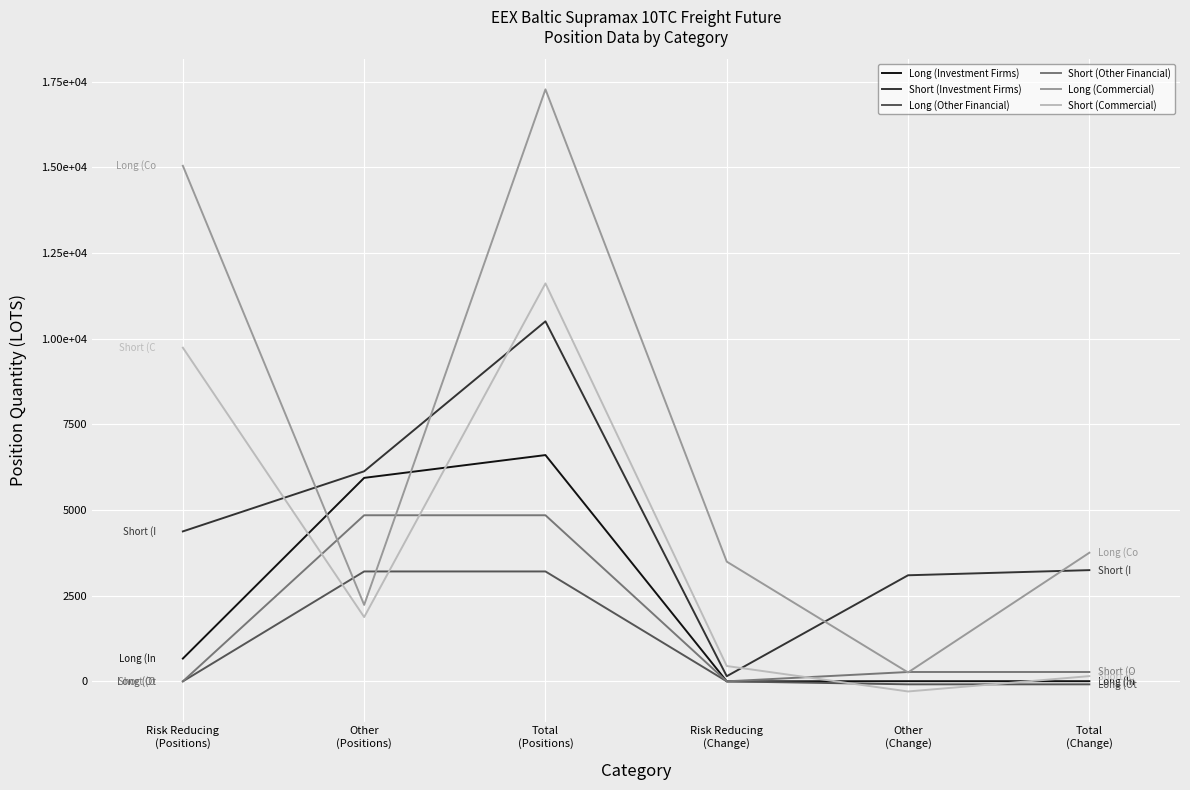

Does the chart display data point markers on the line(s)?

No